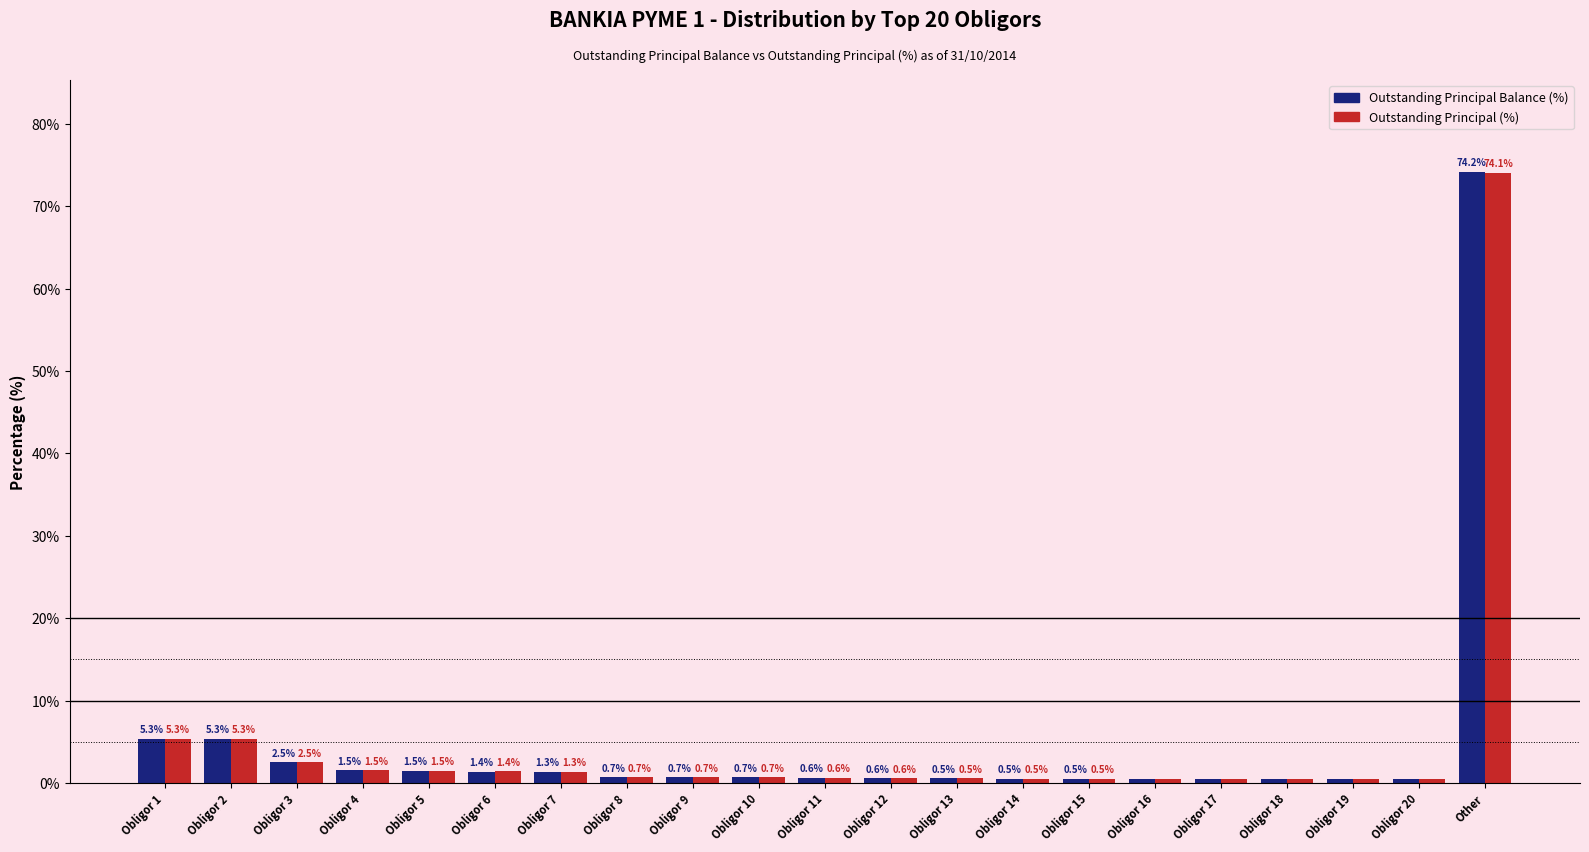

How many distinct data groups are displayed?

2